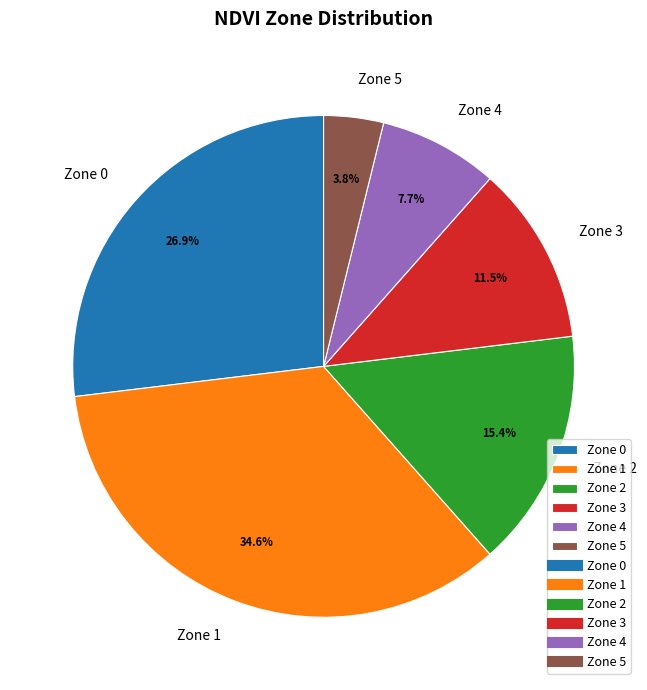

Between Zone 5 and Zone 1, which is larger?

Zone 1